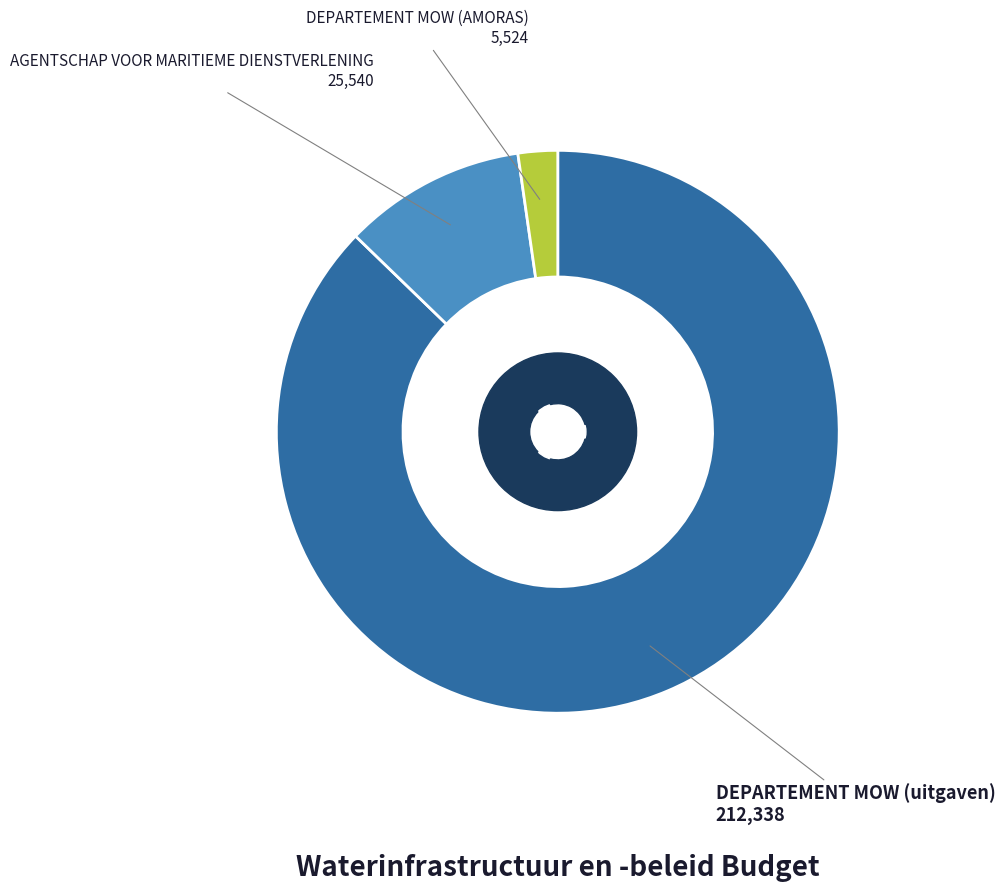

Is it true that DEPARTEMENT MOW (AMORAS) is 2% of the pie?

True